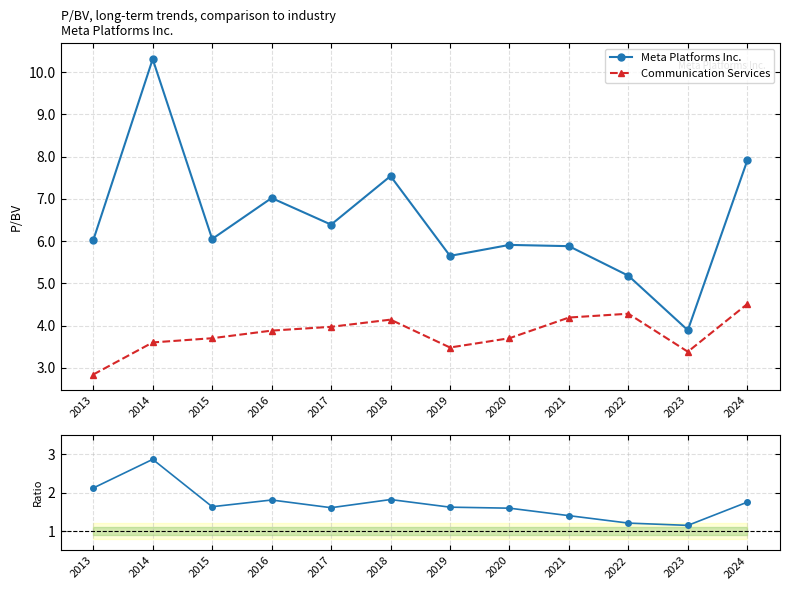

Which has a higher value, 2017 or 2018?

2018